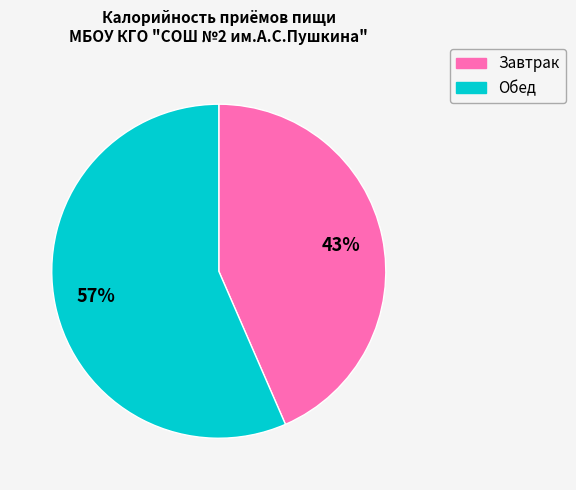

Which has a higher value, Завтрак or Обед?

Обед